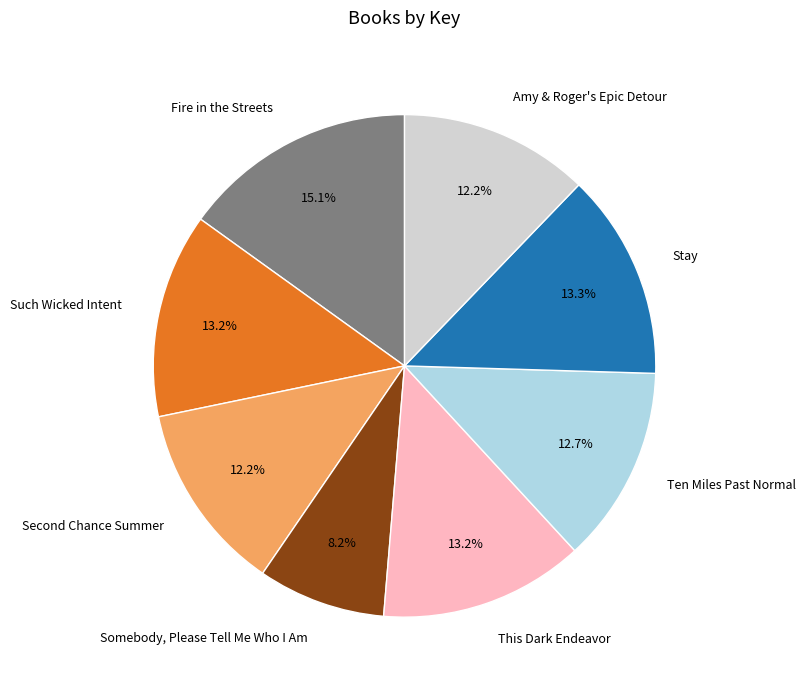

Is it true that Amy & Roger's Epic Detour is 12% of the pie?

True